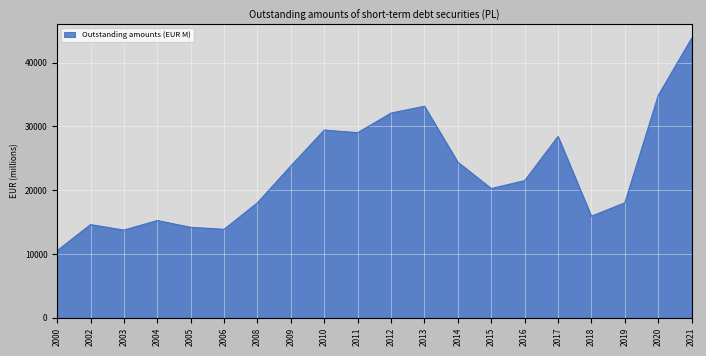

How many categories are shown in the chart?

20